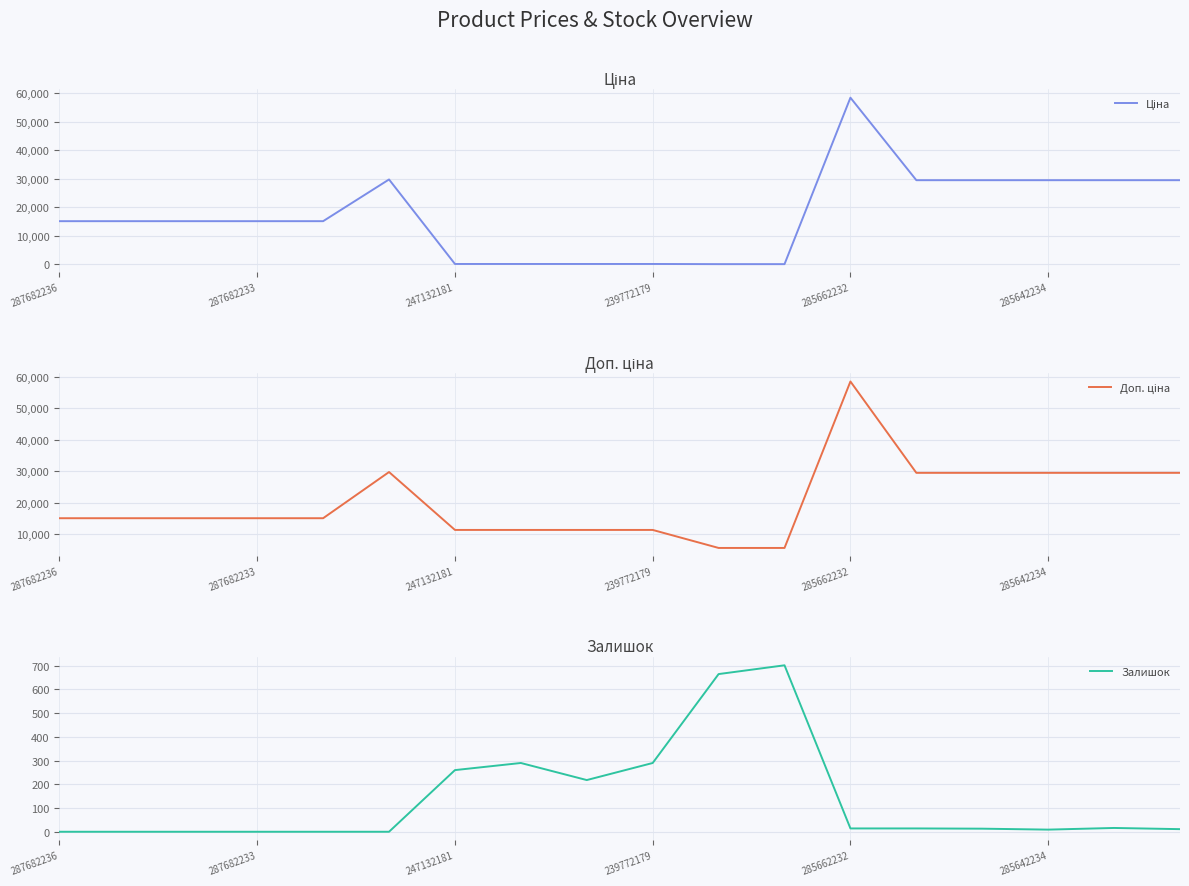

What is the maximum value for Залишок?

702